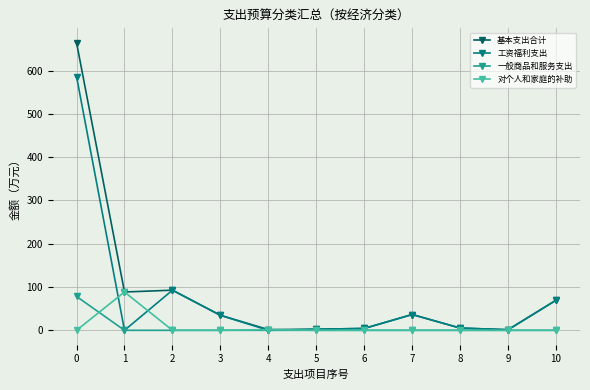

Where do 工资福利支出 and 对个人和家庭的补助 first cross each other?

0 and 1